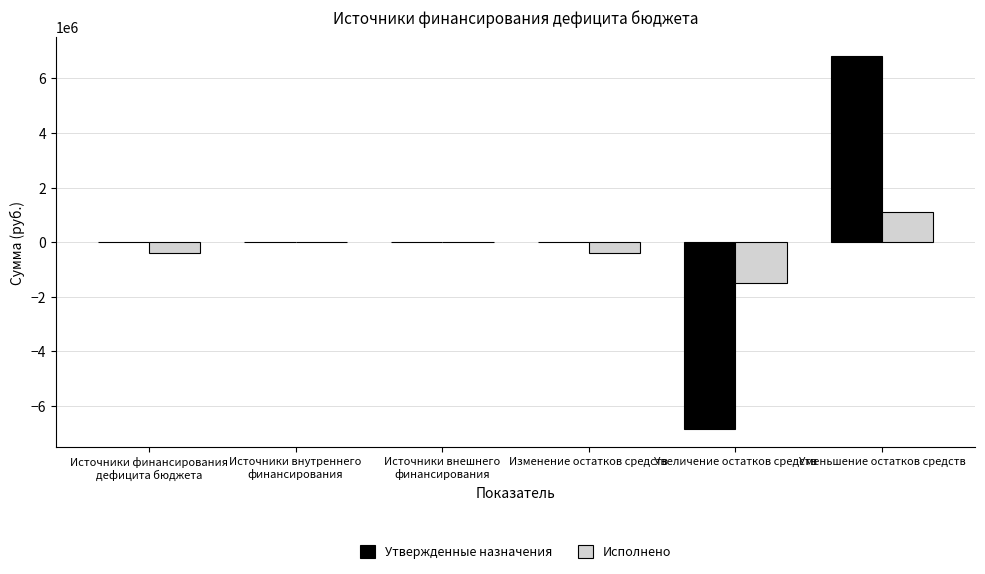

What is the maximum value shown in the chart?

6829653.0